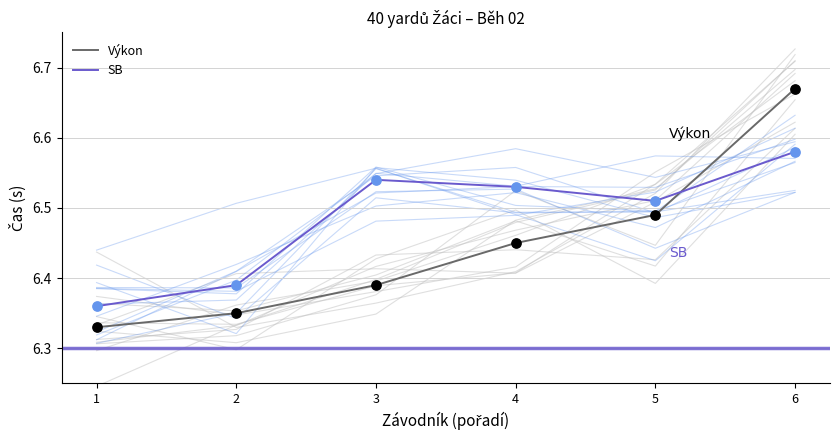

At how many categories does at least one series exceed 6?

6